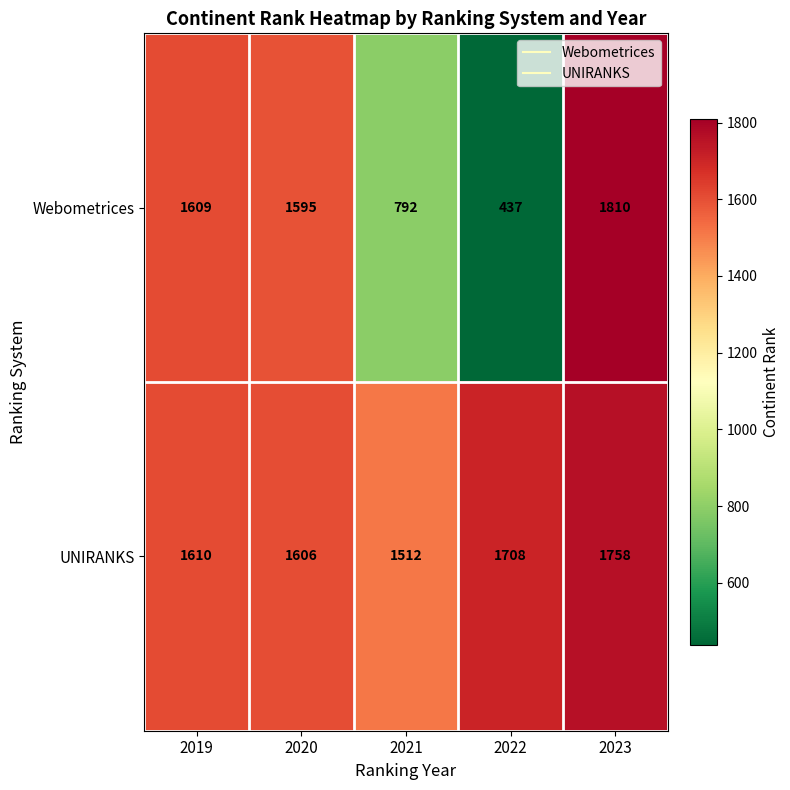

Reading left to right, list all the values displayed in this chart.

Webometrices: 1609	1595	792	437	1810
UNIRANKS: 1610	1606	1512	1708	1758